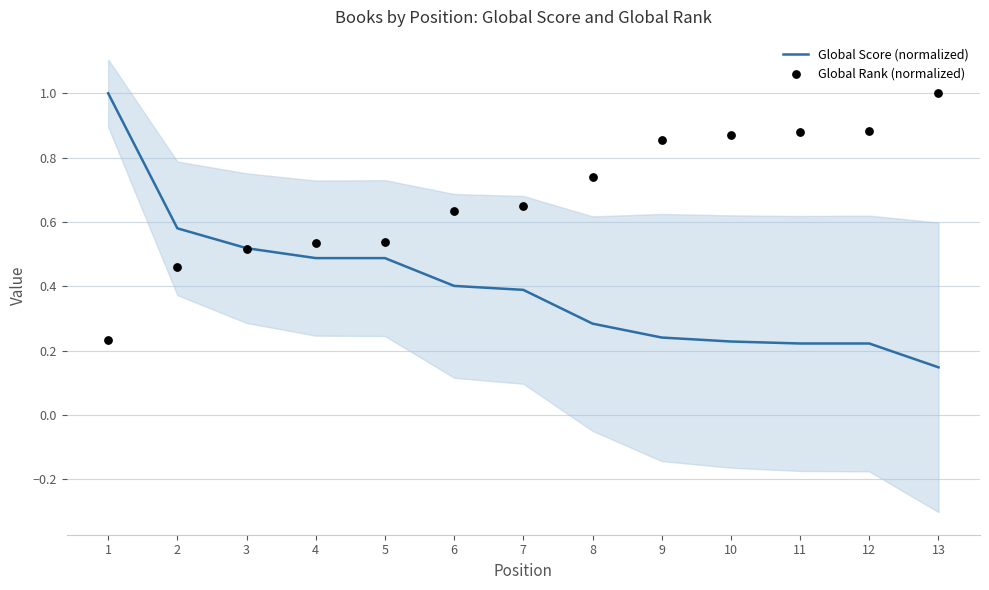

Which series has the largest total across all categories?

Global Rank (normalized)